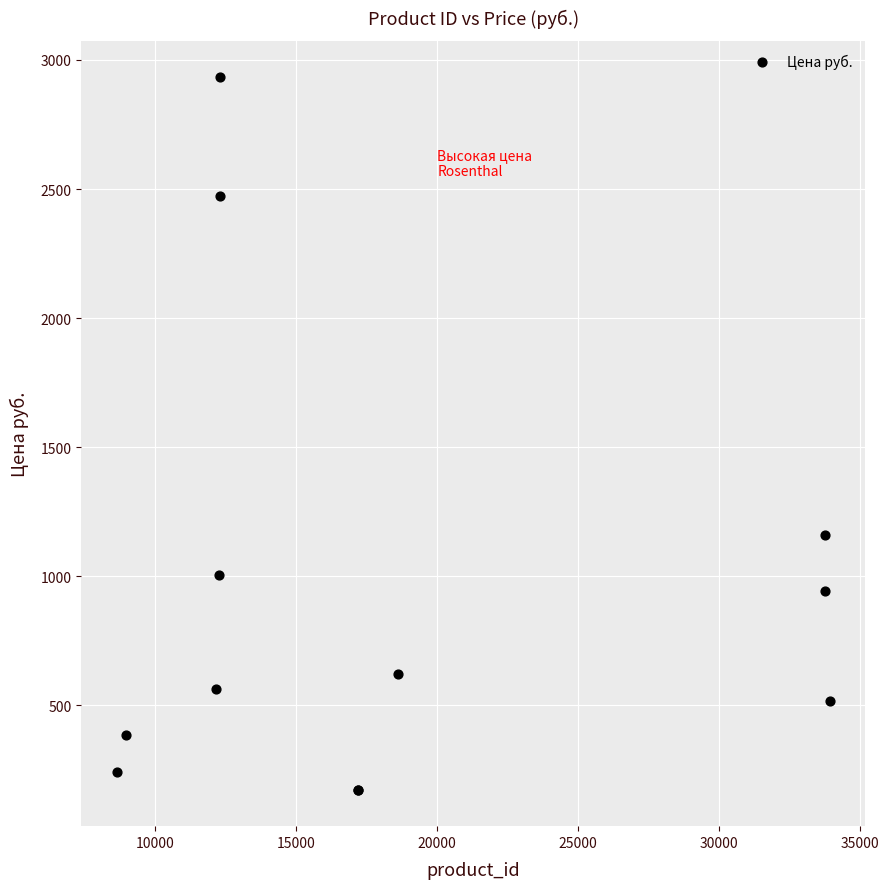

What Y value in the scatter plot is closest to 1552?

1161.0